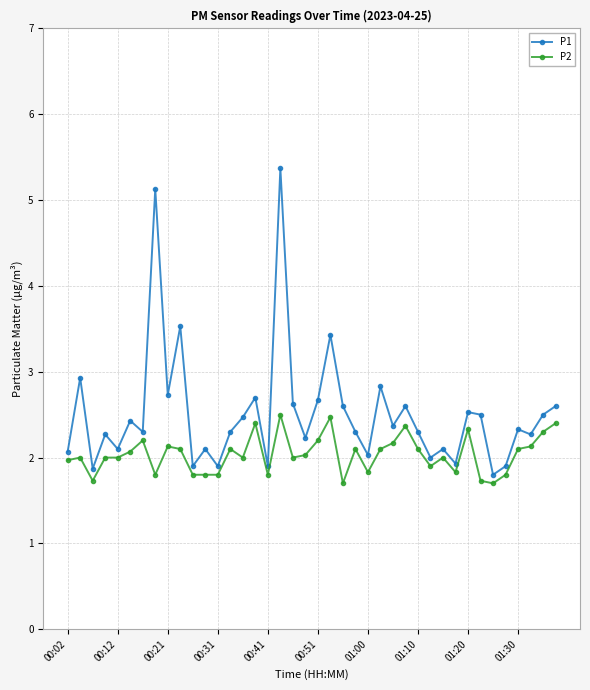

True or false: P2 and P1 cross at least once.

False